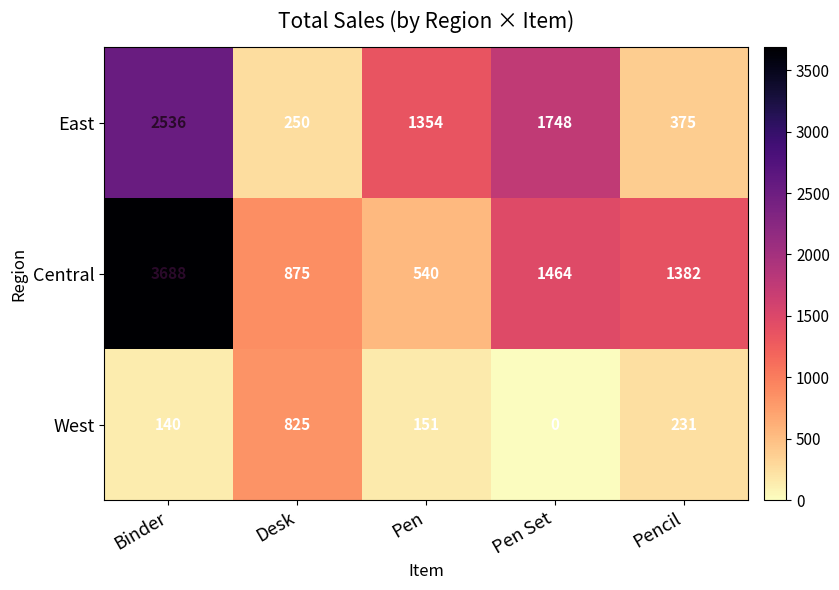

Reading right to left, transcribe all the data shown in this chart.

East: Pencil=375	Pen Set=1748	Pen=1354	Desk=250	Binder=2536
Central: Pencil=1382	Pen Set=1464	Pen=540	Desk=875	Binder=3688
West: Pencil=231	Pen Set=0	Pen=151	Desk=825	Binder=140